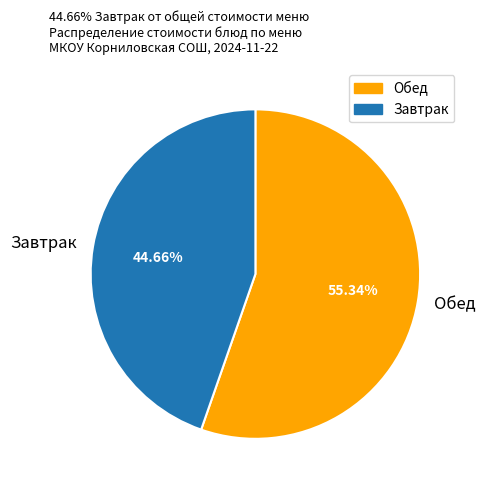

Rank the categories by value from lowest to highest.

Завтрак, Обед